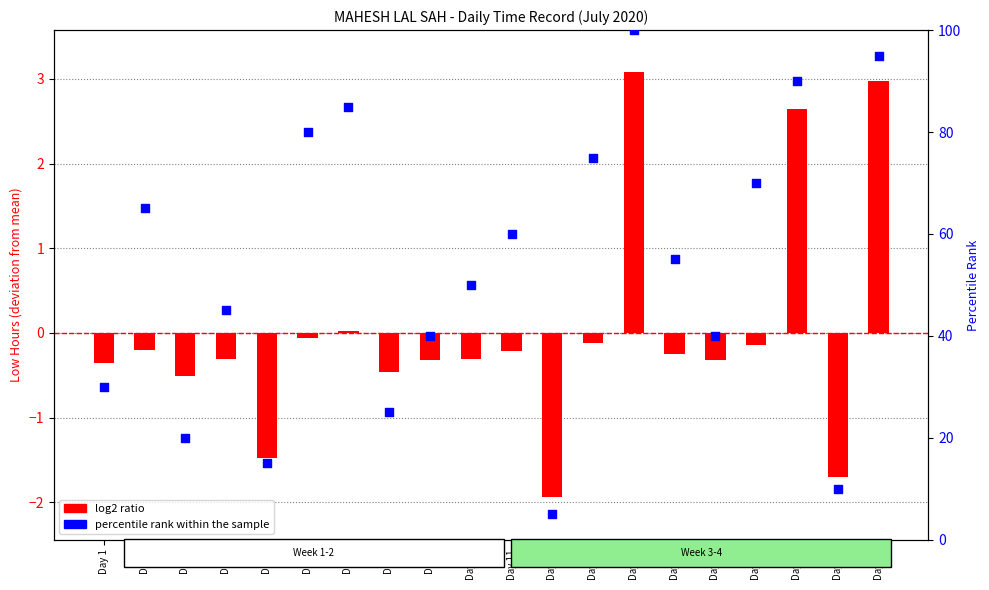

At which category is the sum across all series the highest?

Day 14